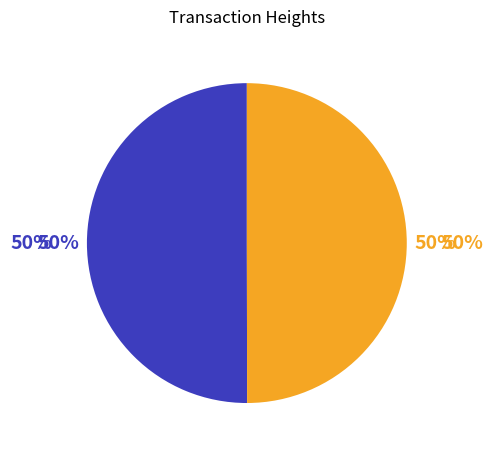

The 4450 slice represents 64% of the pie. True or false?

False